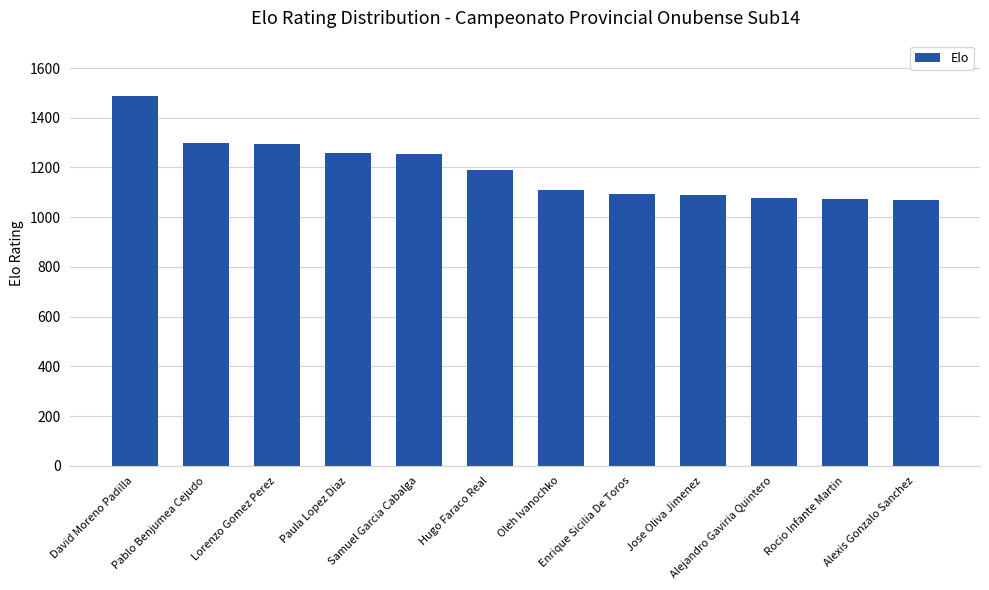

The value at Jose Oliva Jimenez is 406. True or false?

False